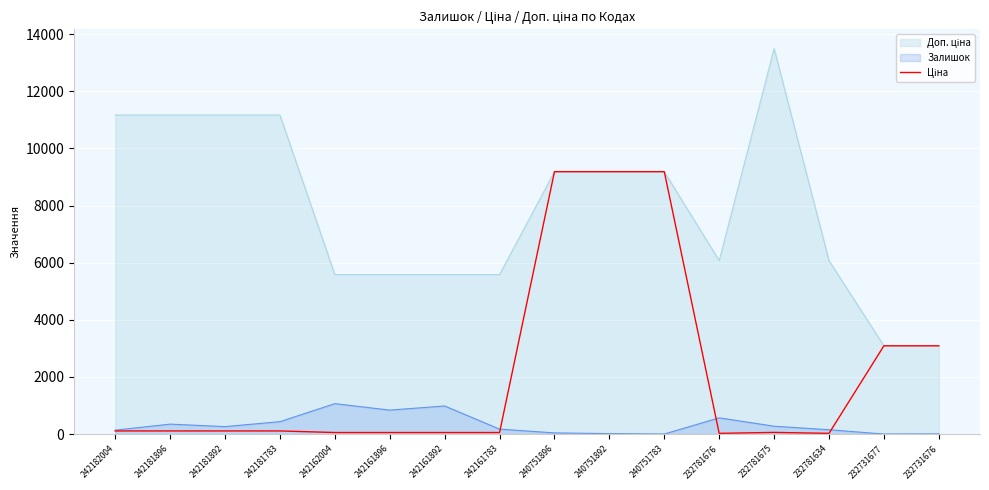

Between 232781676 and 240751783, which is larger?

240751783